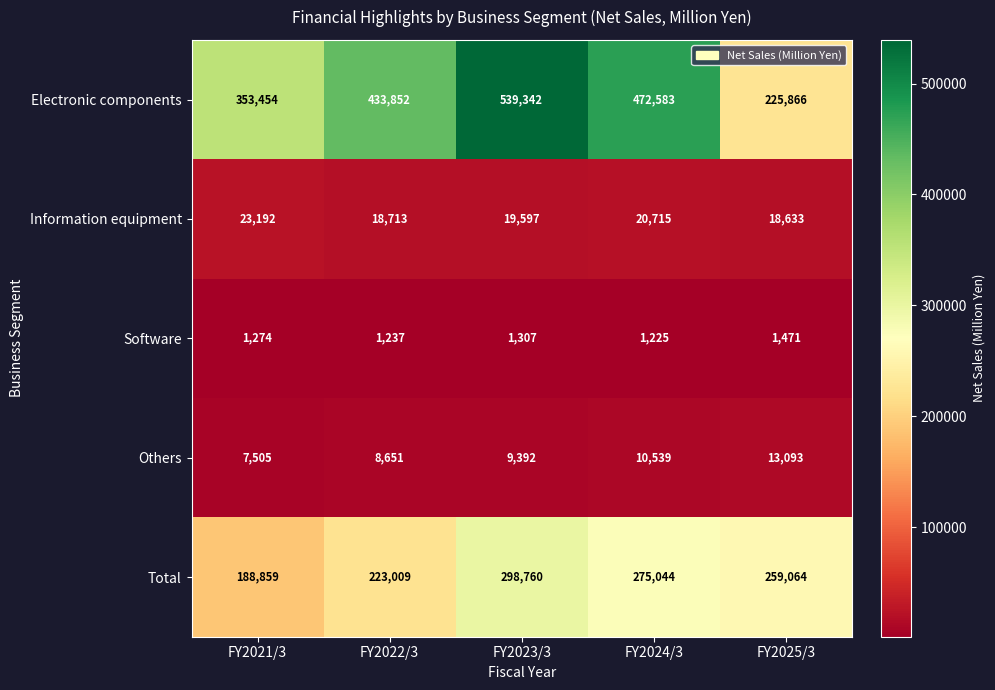

Is the value of Software at FY2024/3 greater than the value of Others at FY2022/3?

No